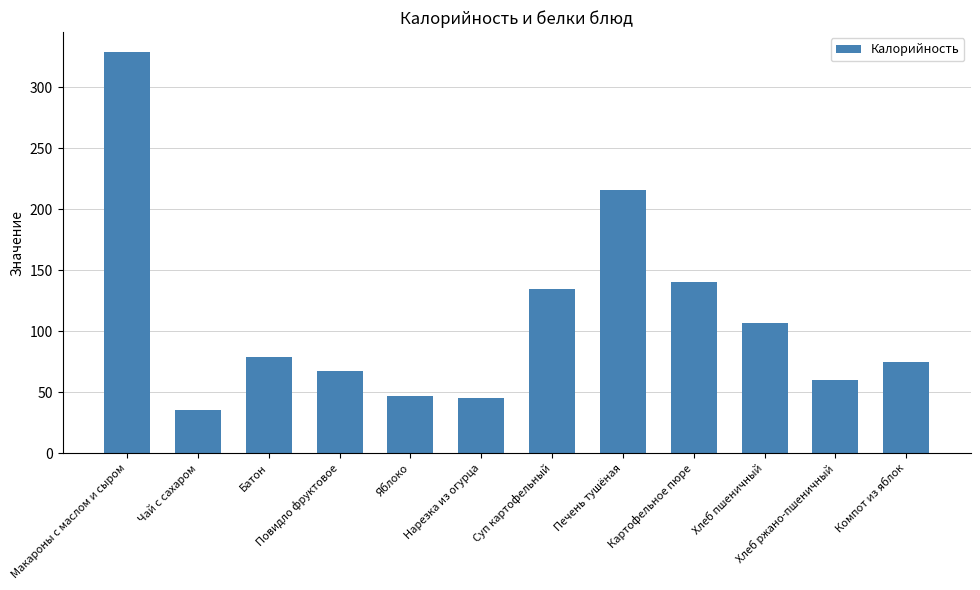

The chart shows a value of 102.8 at Повидло фруктовое. True or false?

False